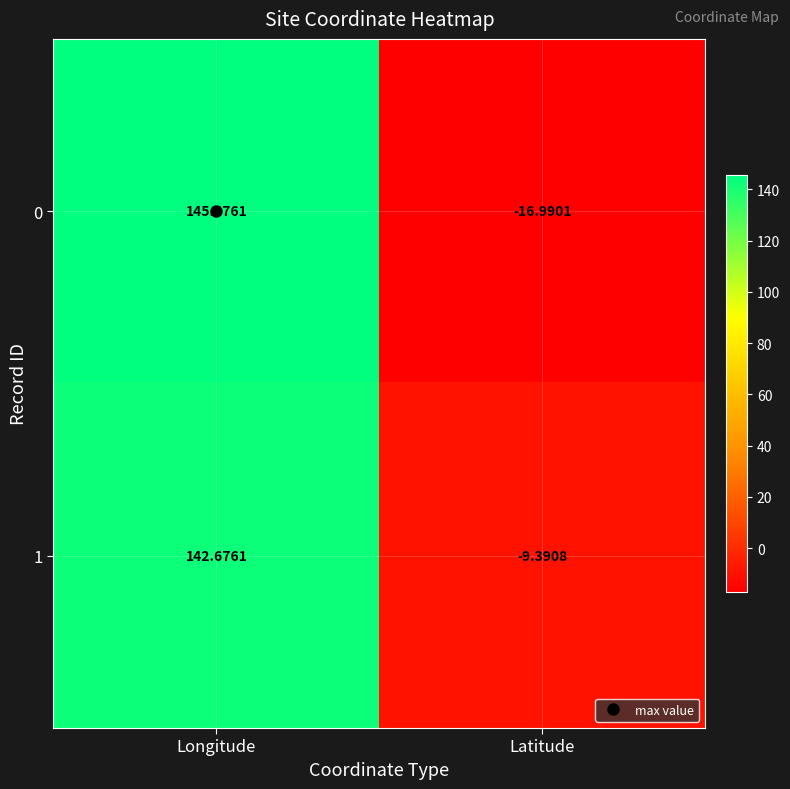

At which label does 0 reach its minimum?

Latitude